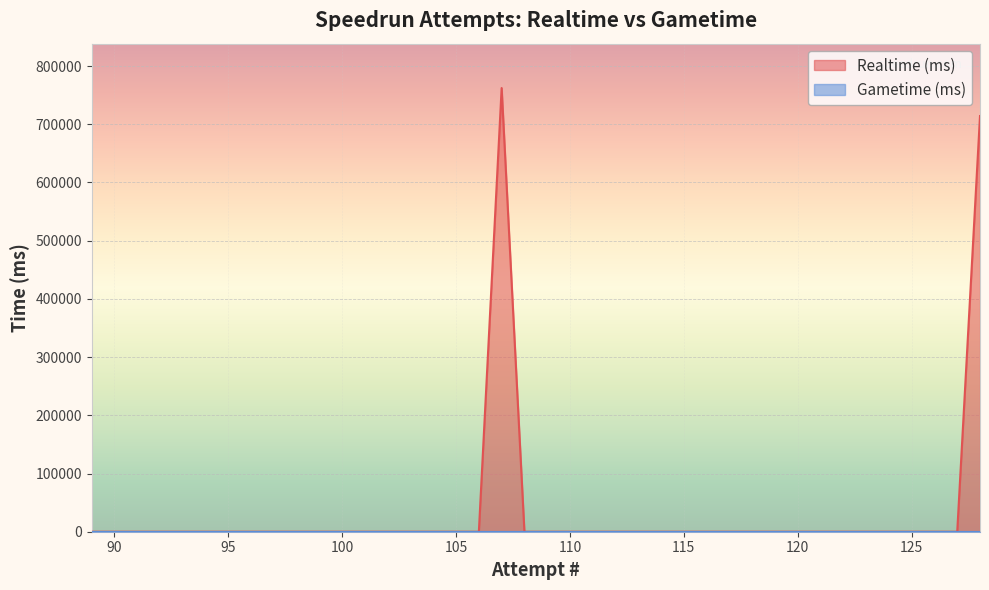

The value at 117 is 444977. True or false?

False